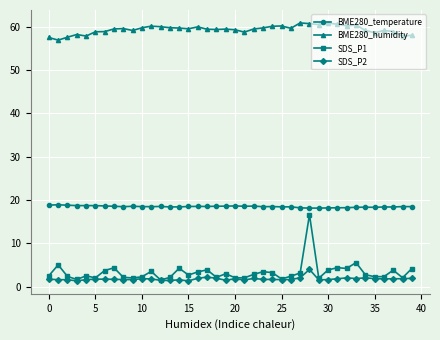

What is the lowest value of the BME280_temperature series?

18.1